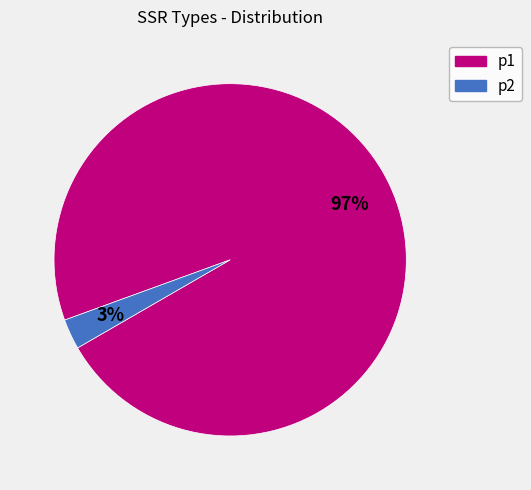

The p2 slice represents 3% of the pie. True or false?

True